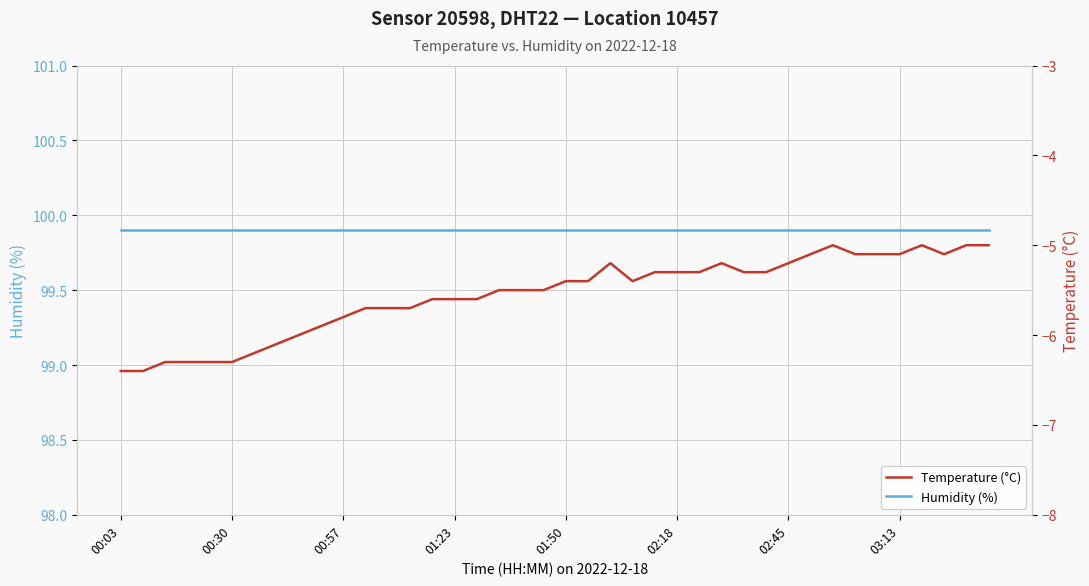

At which category does Temperature (°C) reach its first local valley?

23